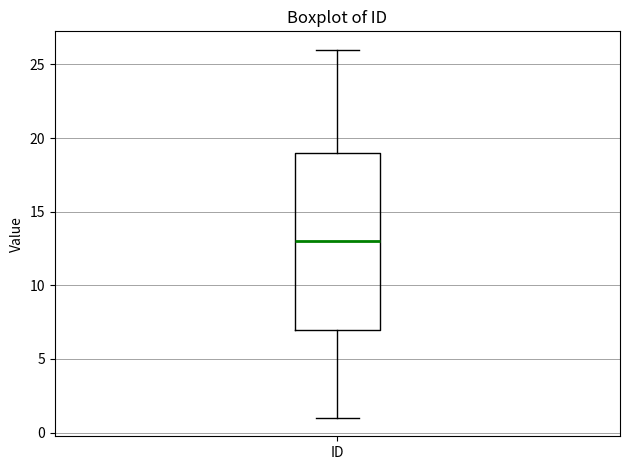

Transcribe this box plot: give where the median line is, the range the box spans, and where the two whiskers end, as read against the y-axis. The values are not printed on the chart, so give them approximately, as read against the axis.

median 13, box 7 to 19, whiskers 1 to 26